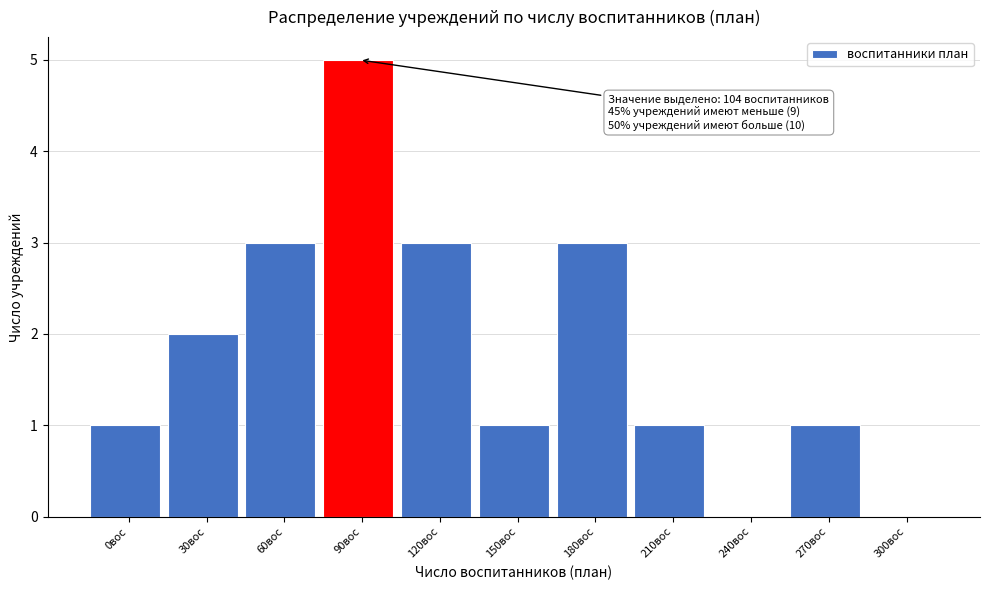

Reading right to left, extract all data points from this chart.

300вос=0	270вос=1	240вос=0	210вос=1	180вос=3	150вос=1	120вос=3	90вос=5	60вос=3	30вос=2	0вос=1